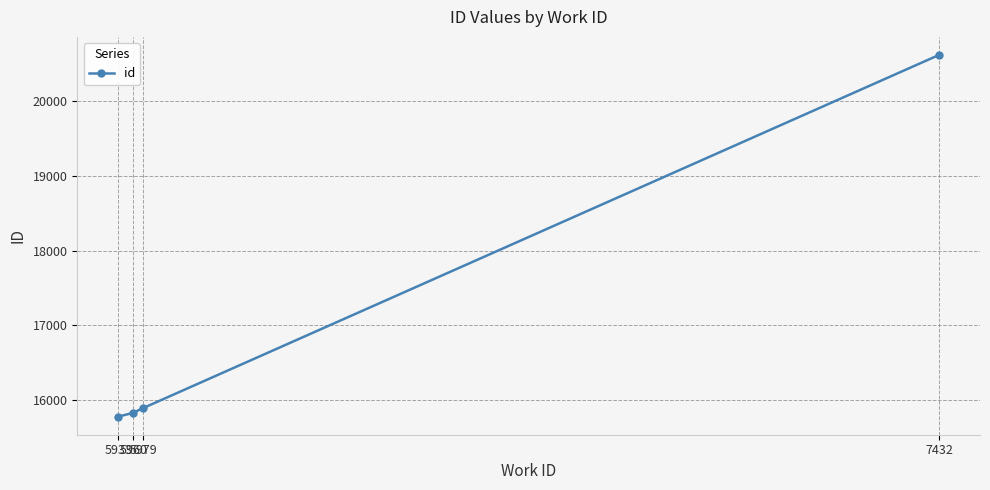

Rank the categories by value from lowest to highest.

5933, 5960, 5979, 7432